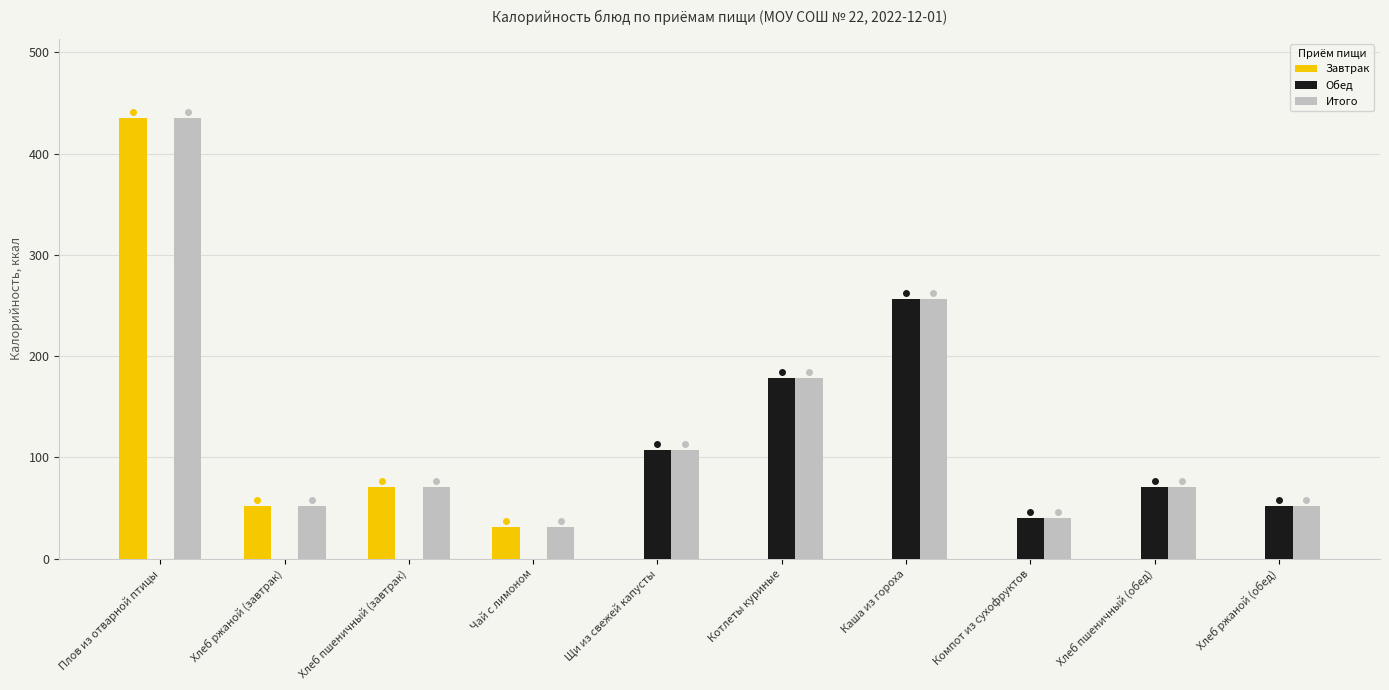

How many values in the Итого series exceed 70?

6